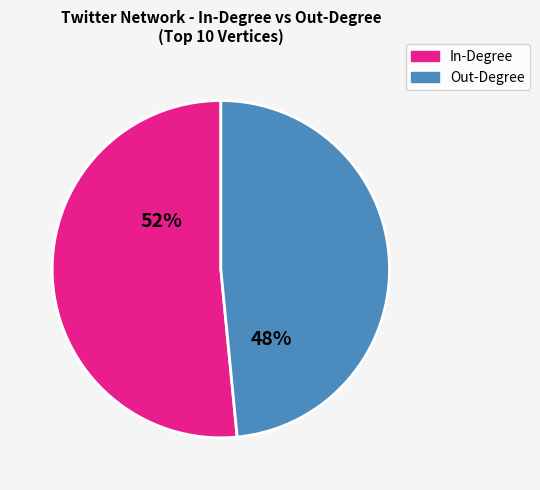

Is it true that Out-Degree is 61% of the pie?

False